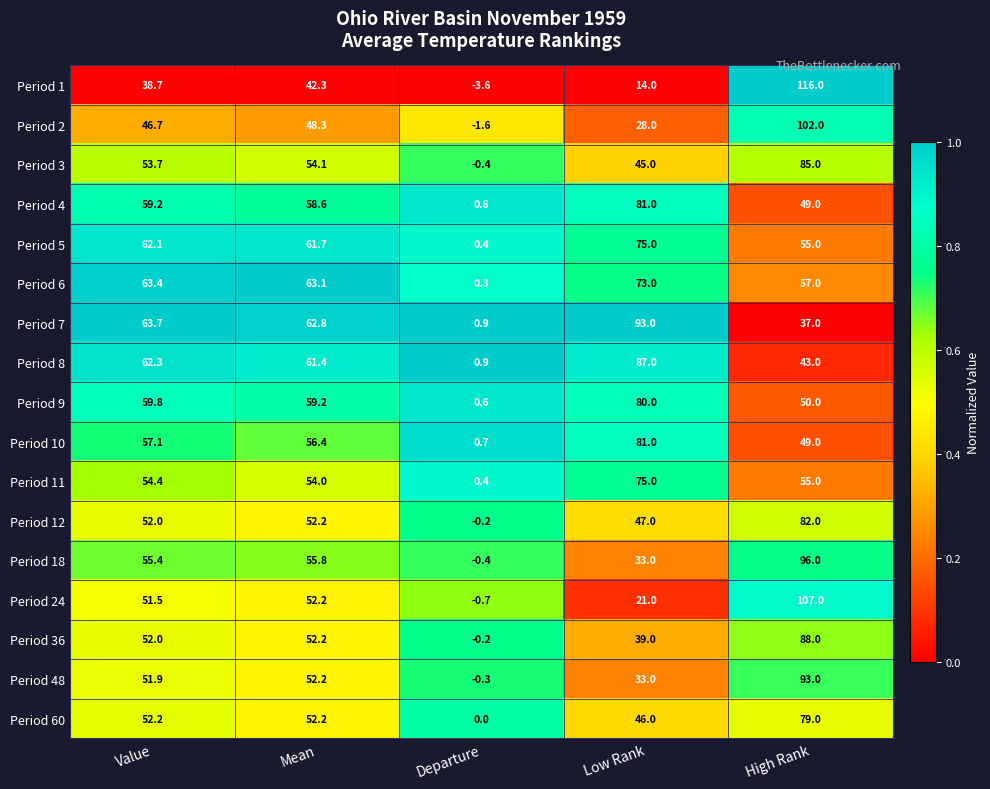

Count the number of data series in this chart.

17